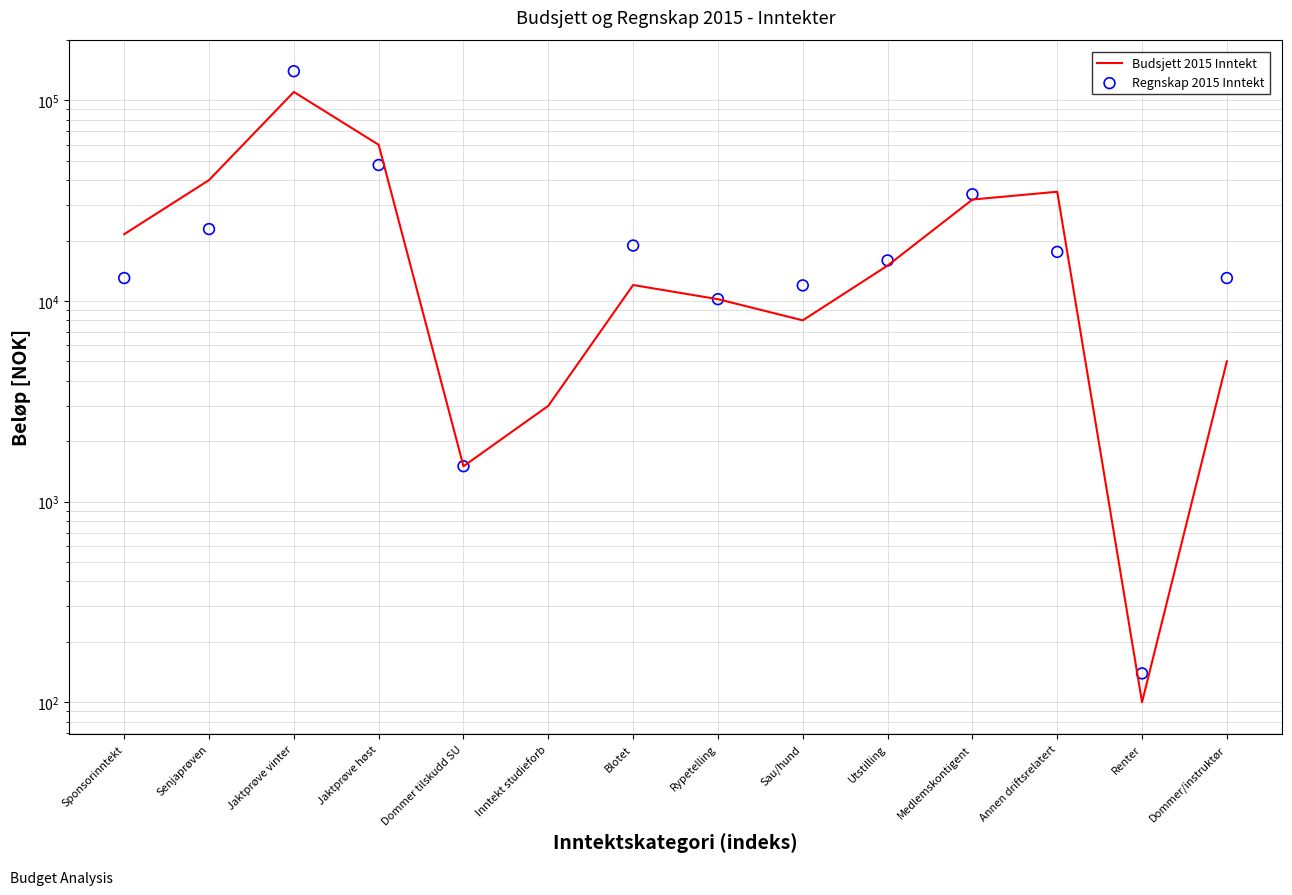

Is the value of Regnskap 2015 Inntekt at Dommer tilskudd SU greater than the value of Budsjett 2015 Inntekt at Sau/hund?

No